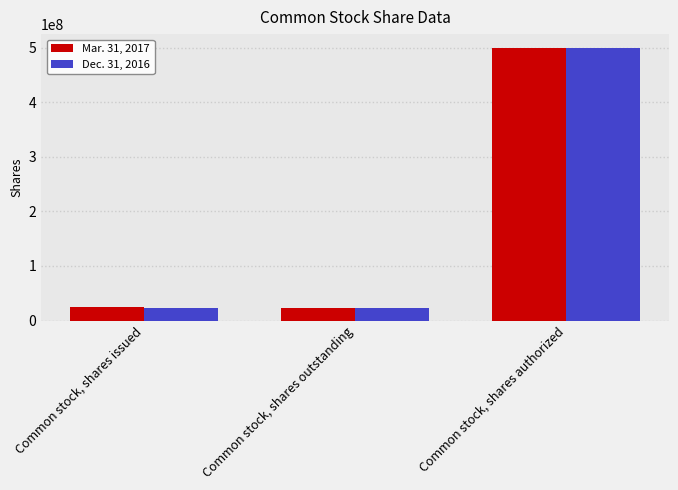

What is the maximum value for Mar. 31, 2017?

500000000